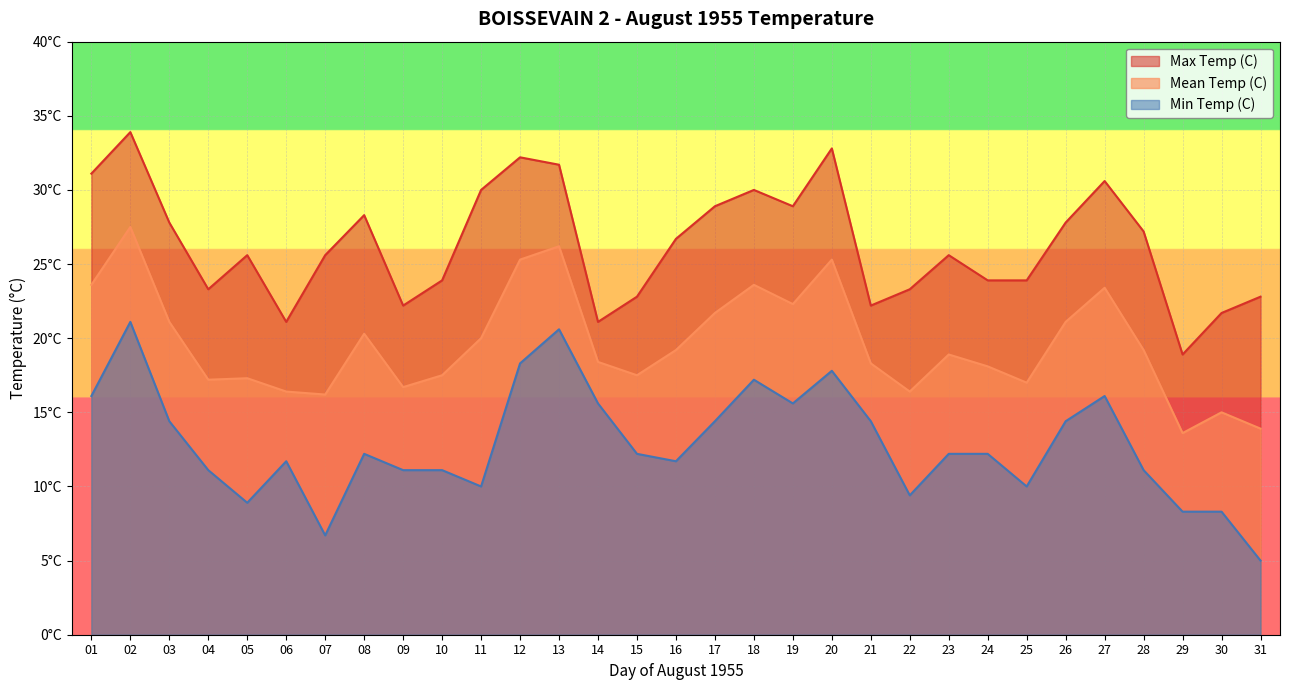

What is the maximum value for Min Temp (C)?

21.1